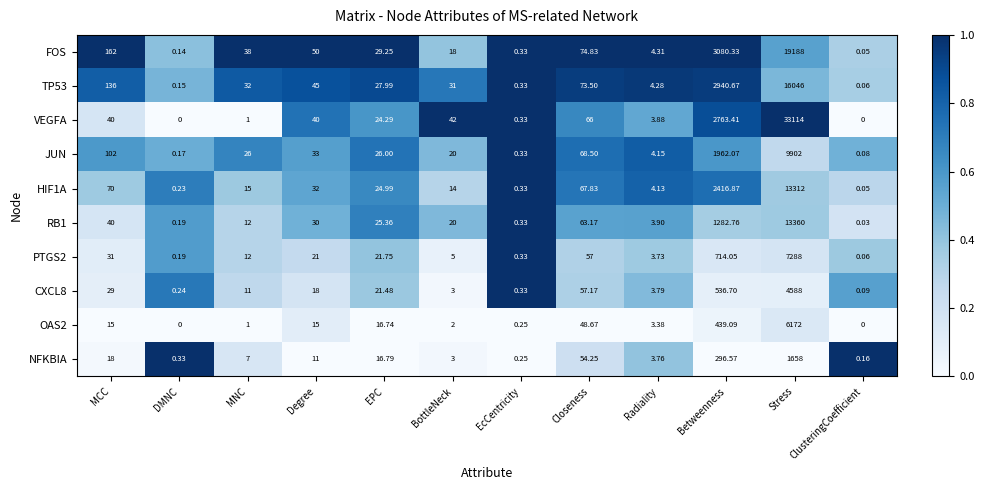

Which series changed the most between EPC and Stress?

VEGFA